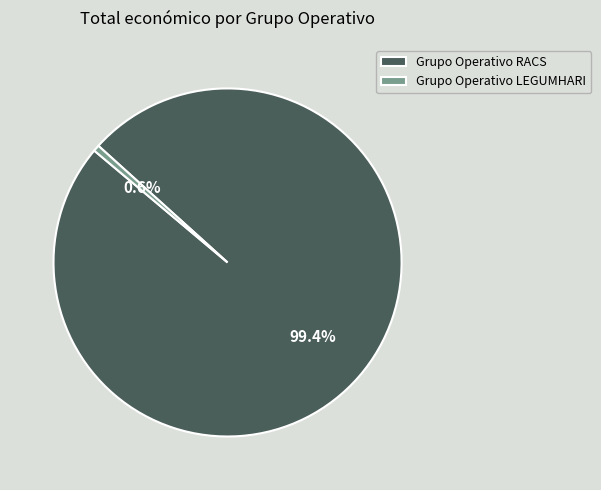

The Grupo Operativo LEGUMHARI slice represents 6% of the pie. True or false?

False